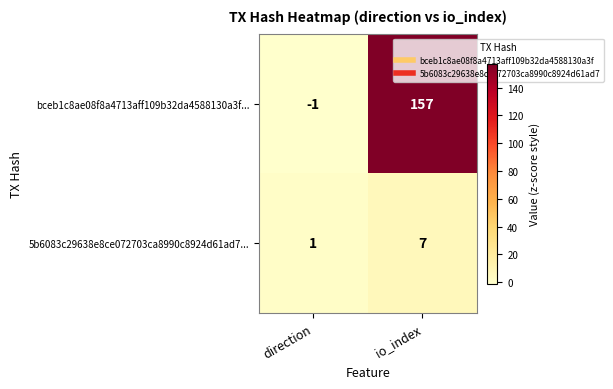

Count the number of categories in the chart.

2